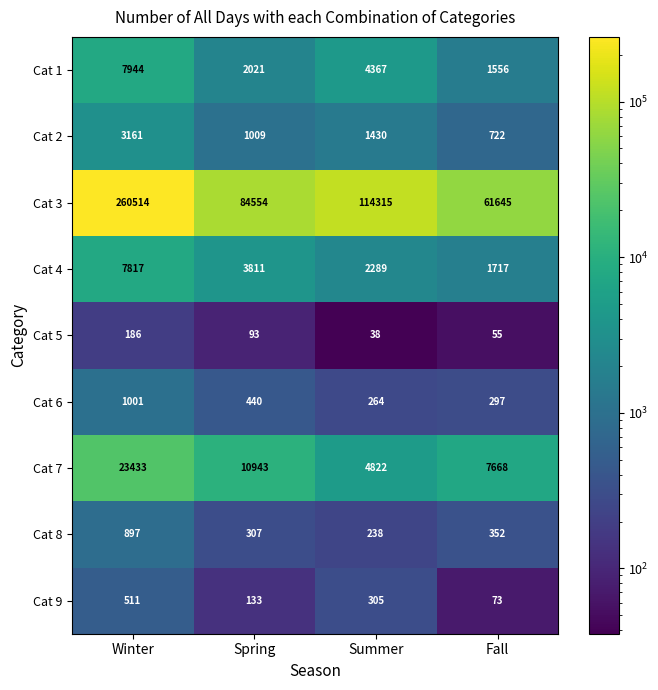

What is the spread (max minus min) of values at Fall?

61590